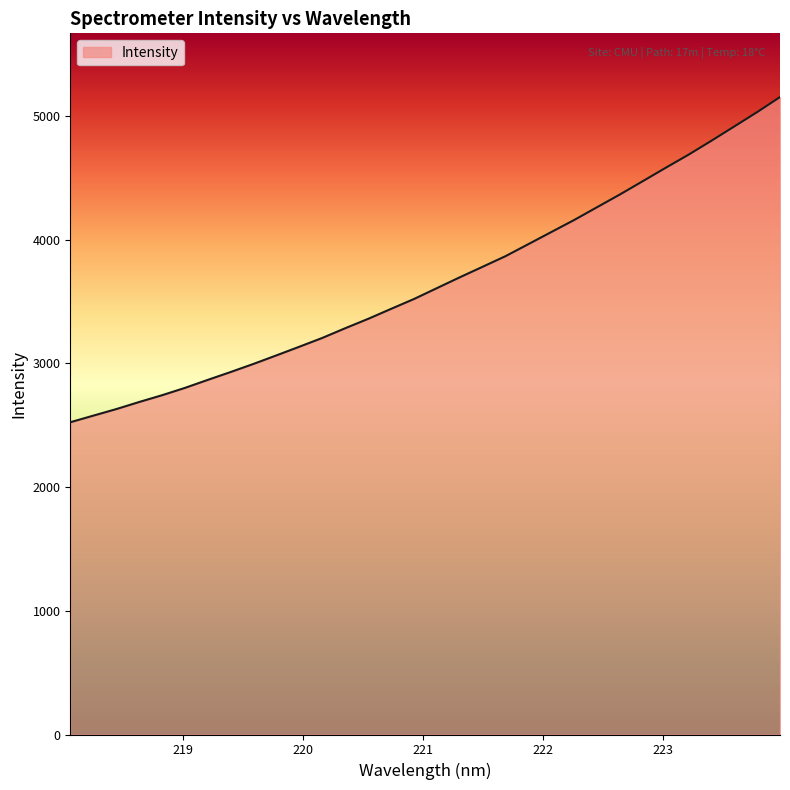

What is the minimum value shown in the chart?

2524.6